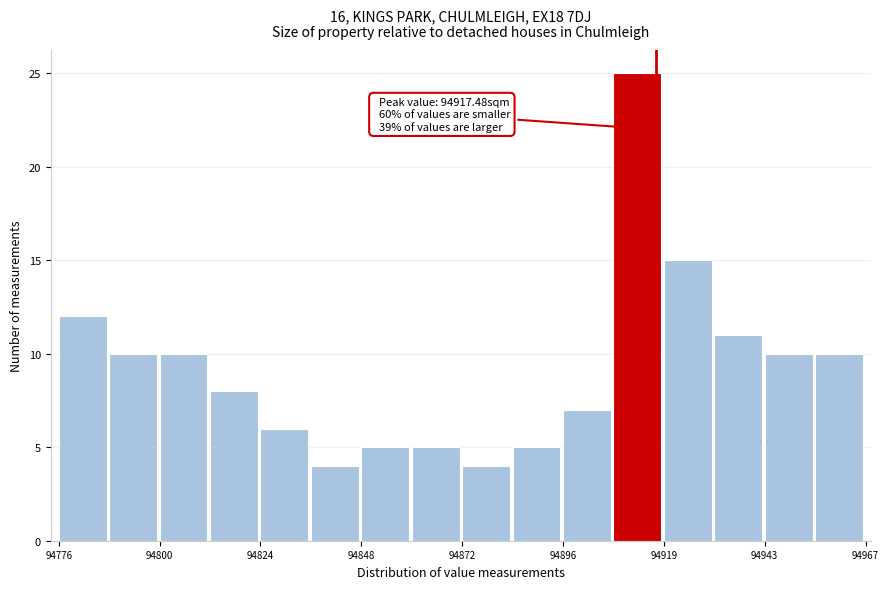

Around what value on the x-axis is the tallest bar? Give the approximate position of its centre, as read against the axis.

94915